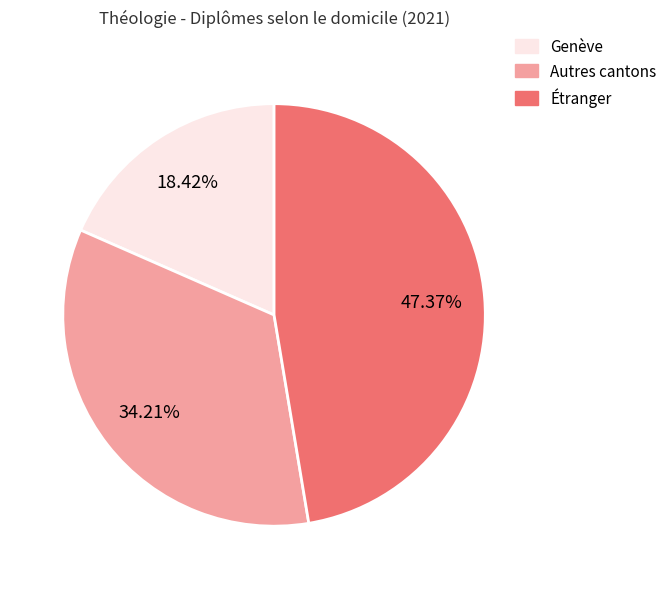

Count the number of slices in the pie.

3